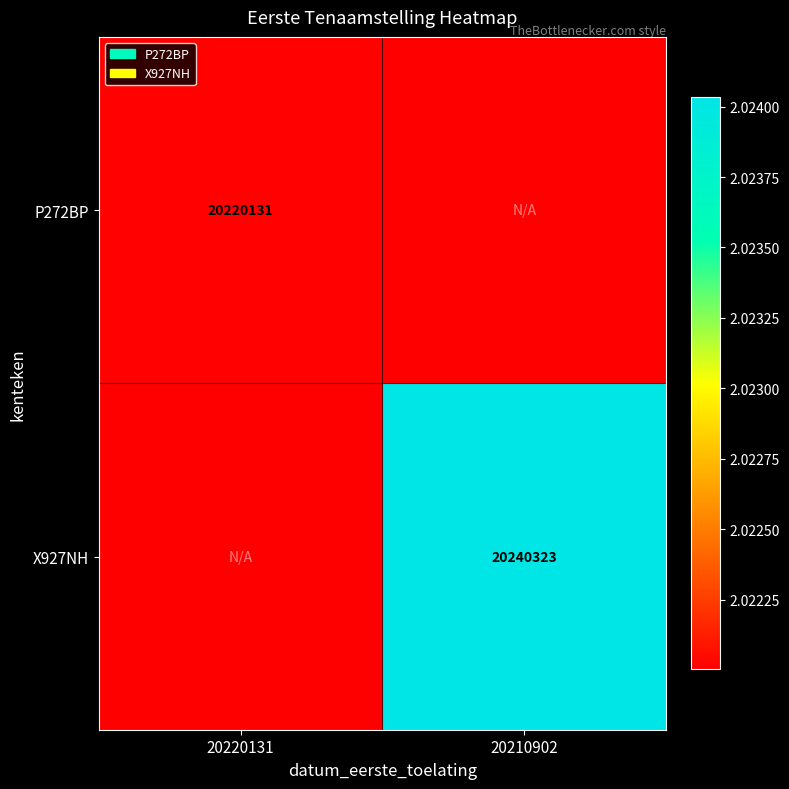

The value of X927NH at 20210902 is 26942613. True or false?

False